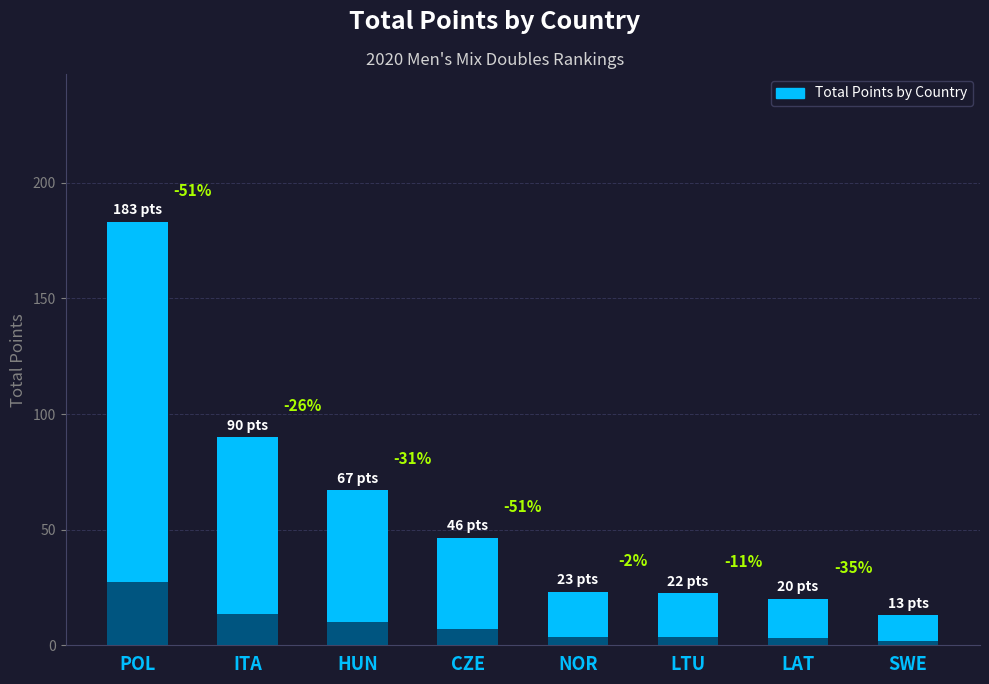

What is the difference between the second highest and second lowest values?

70.0